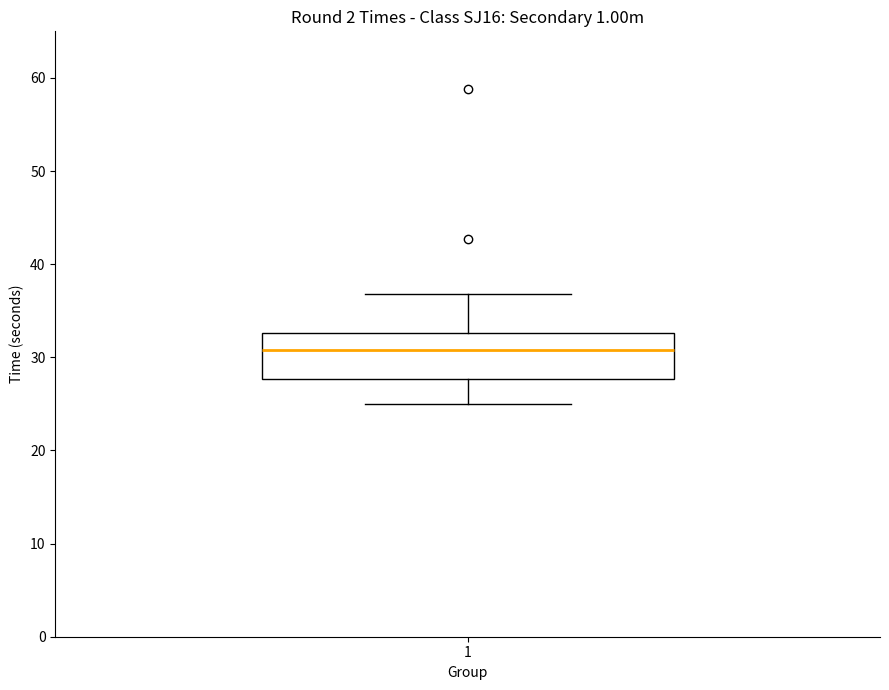

Transcribe this box plot: give where the median line is, the range the box spans, and where the two whiskers end, as read against the y-axis. The values are not printed on the chart, so give them approximately, as read against the axis.

median 31, box 28 to 33, whiskers 25 to 37